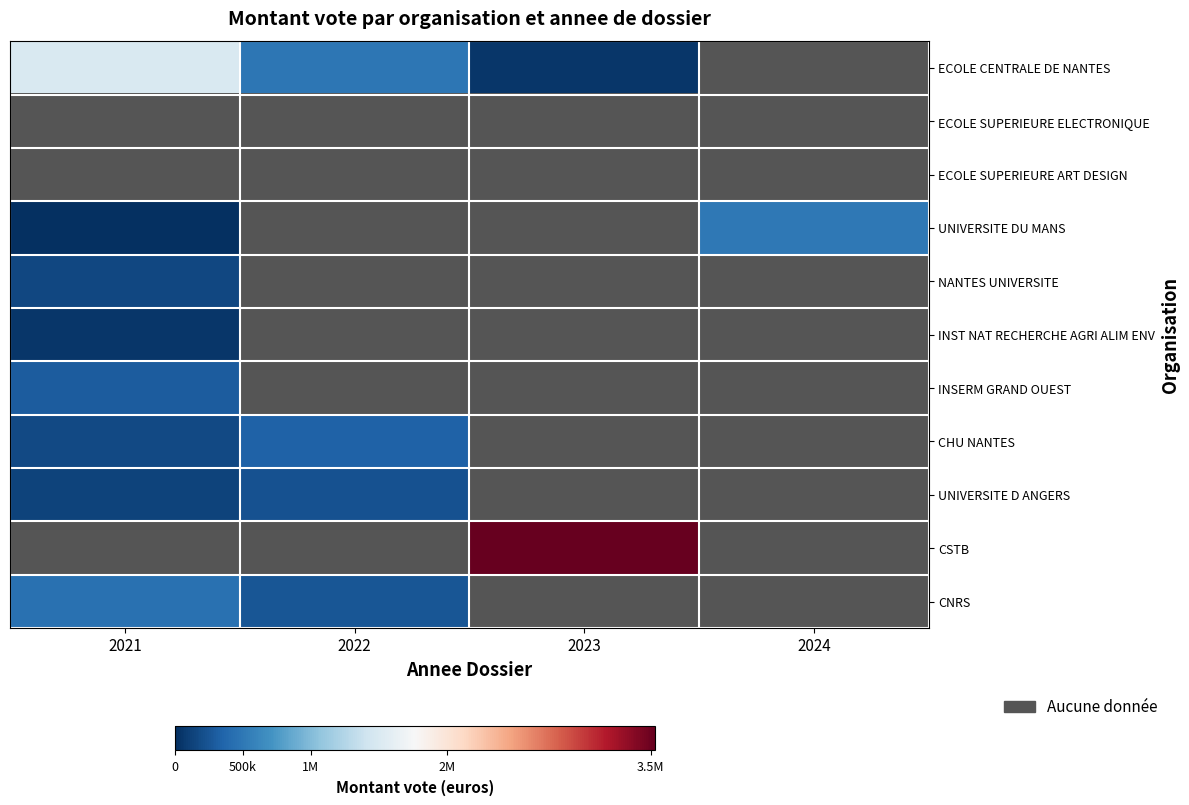

The value of INSERM GRAND OUEST at 2021 is 474432.0. True or false?

False